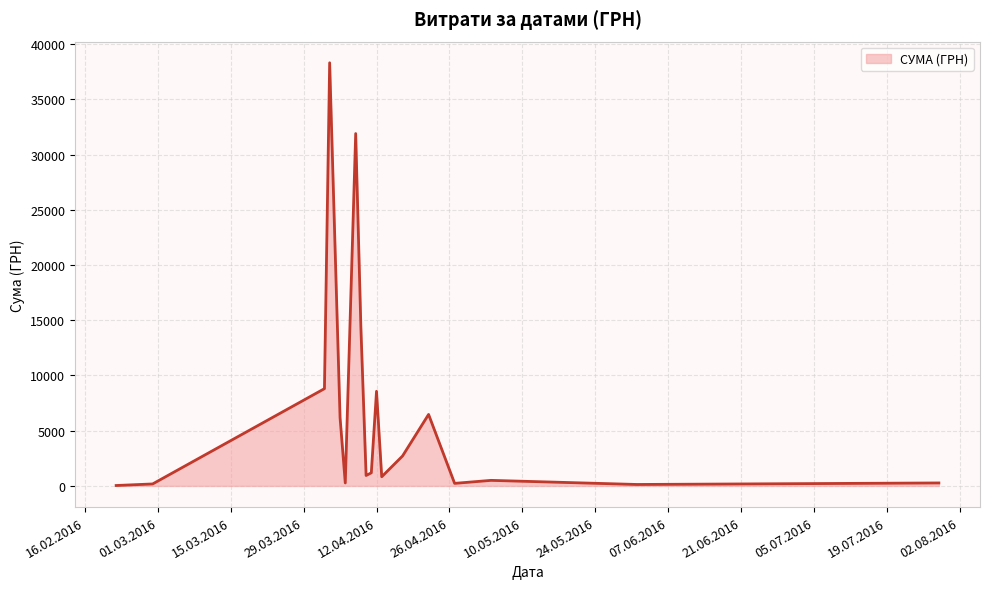

What is the difference between the maximum and minimum values?

38264.5